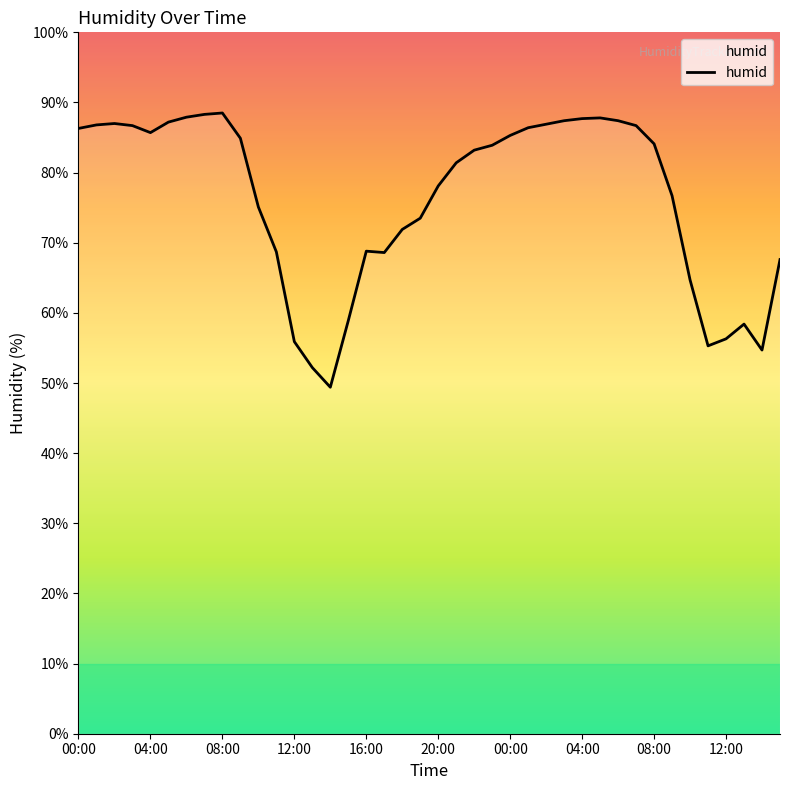

What is the minimum value shown in the chart?

49.4